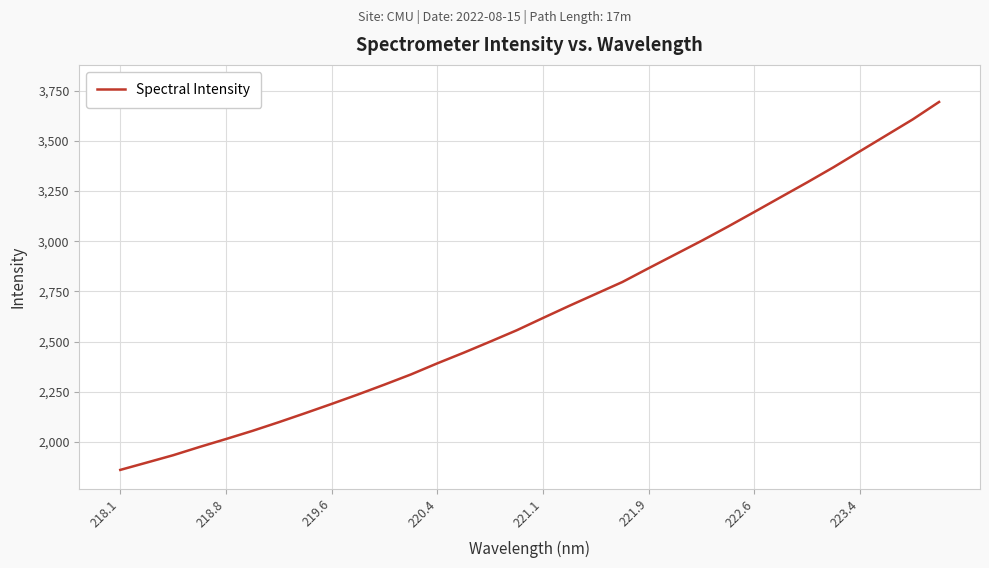

How many values are below 2618?

16